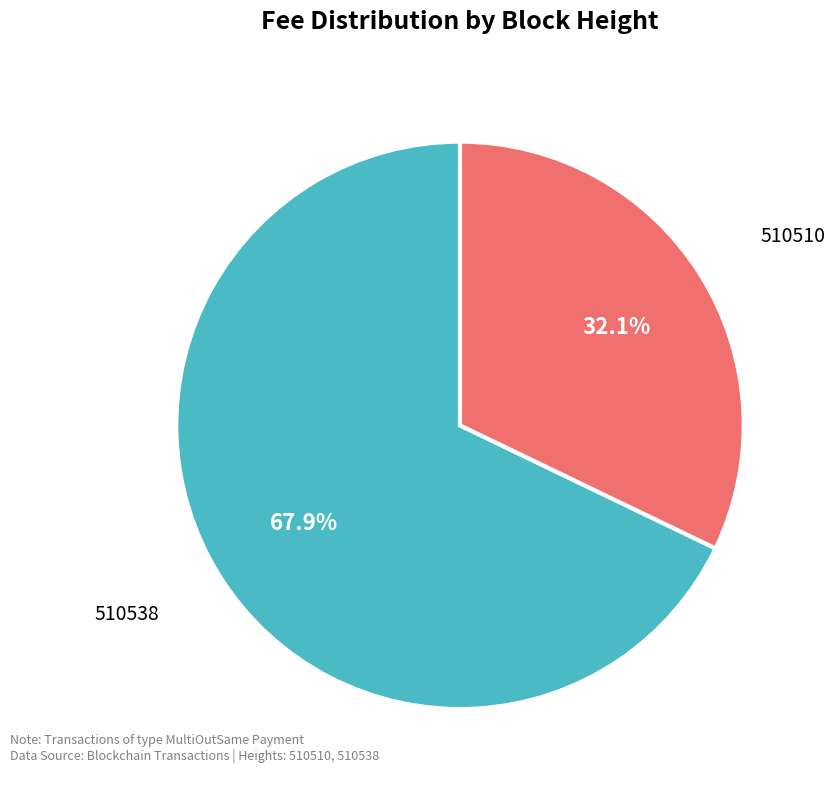

Is there any slice that represents more than half of the pie?

Yes